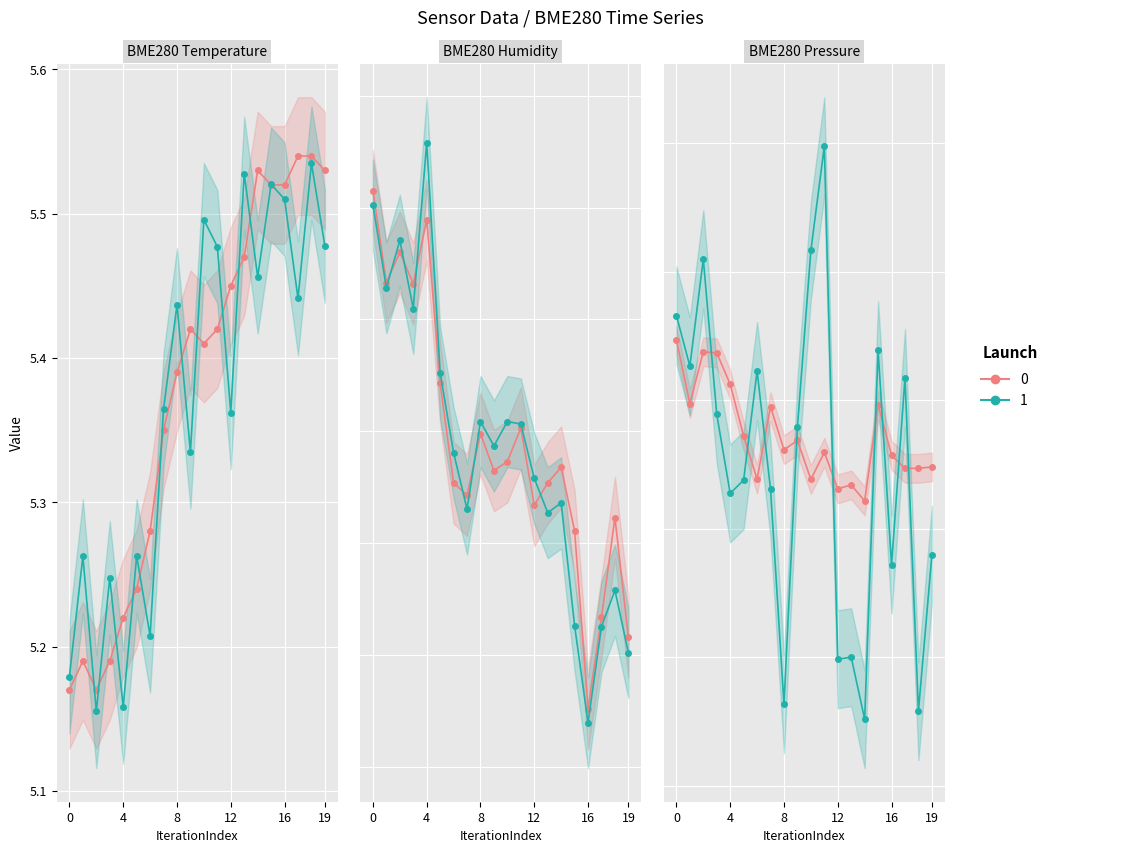

Count the number of categories in the chart.

20